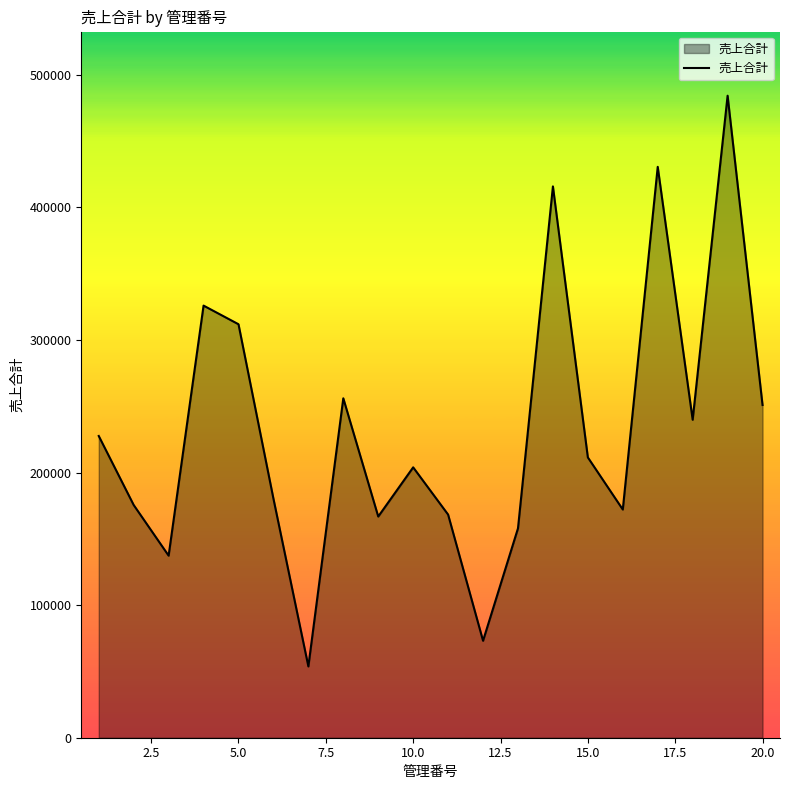

What is the minimum value shown in the chart?

53779